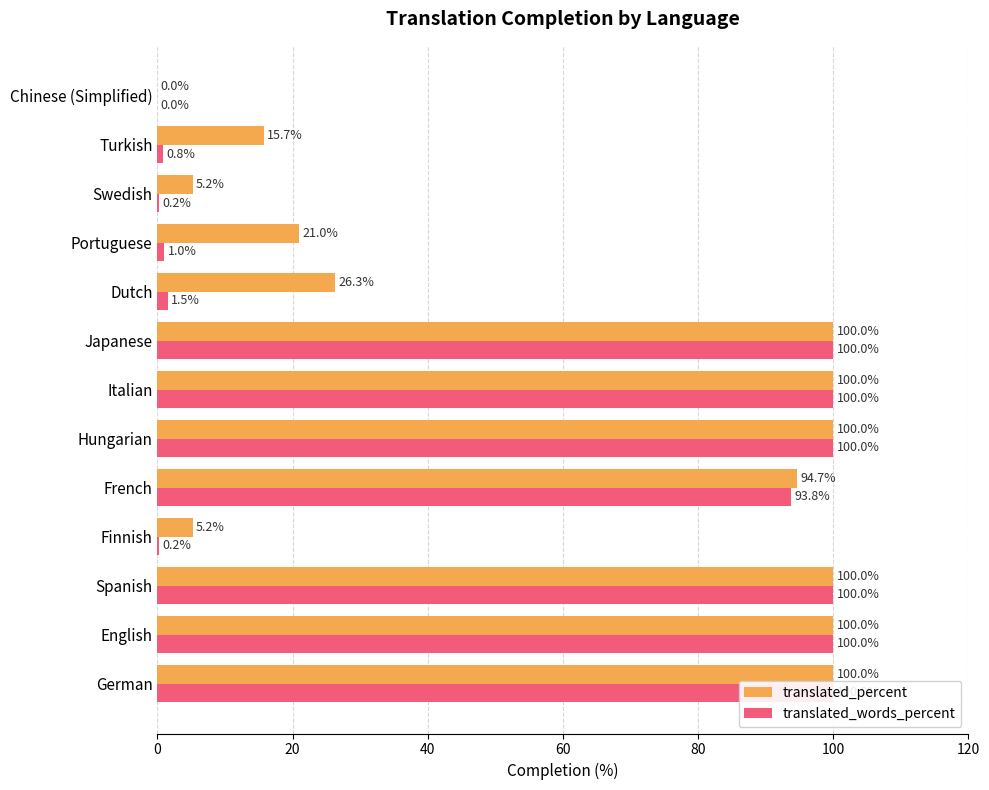

What is the average value of the translated_percent series?

59.1